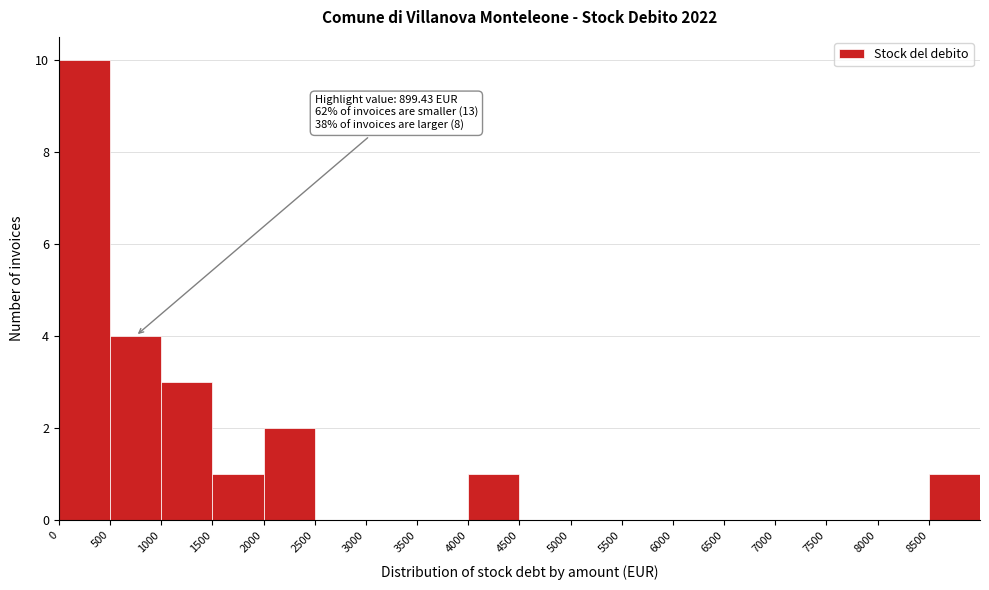

Over which range of the x-axis is the bar tallest?

0 to 500